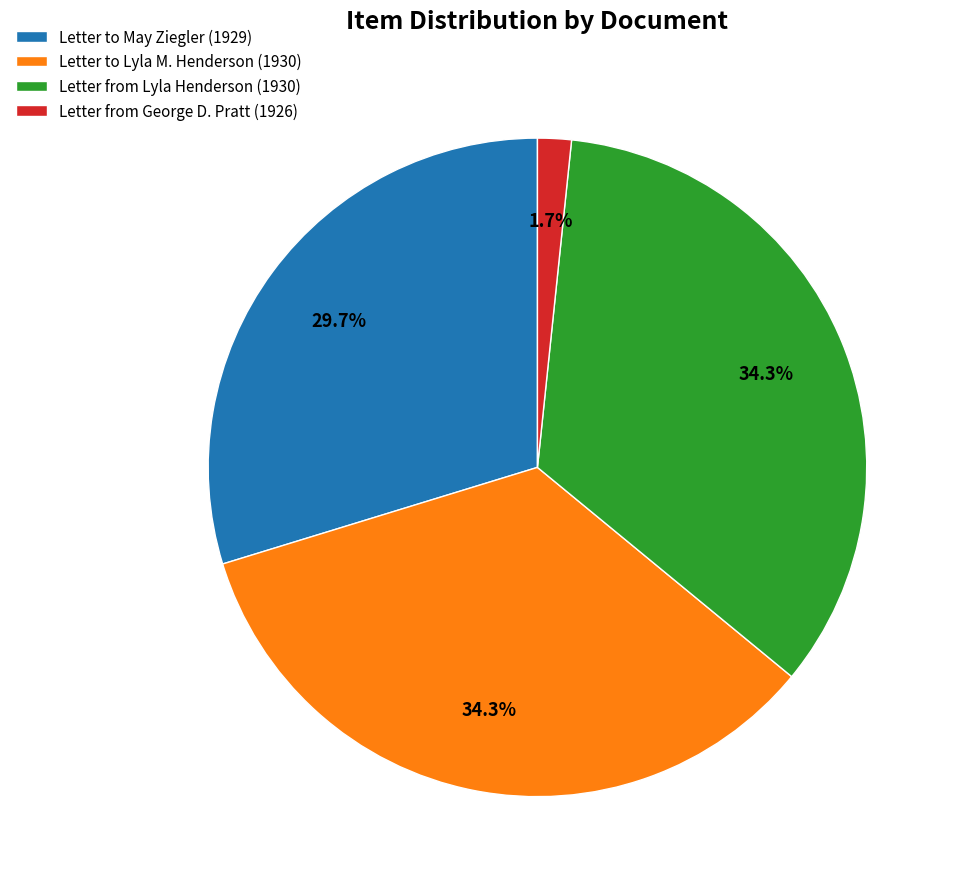

Is there any slice that represents more than half of the pie?

No